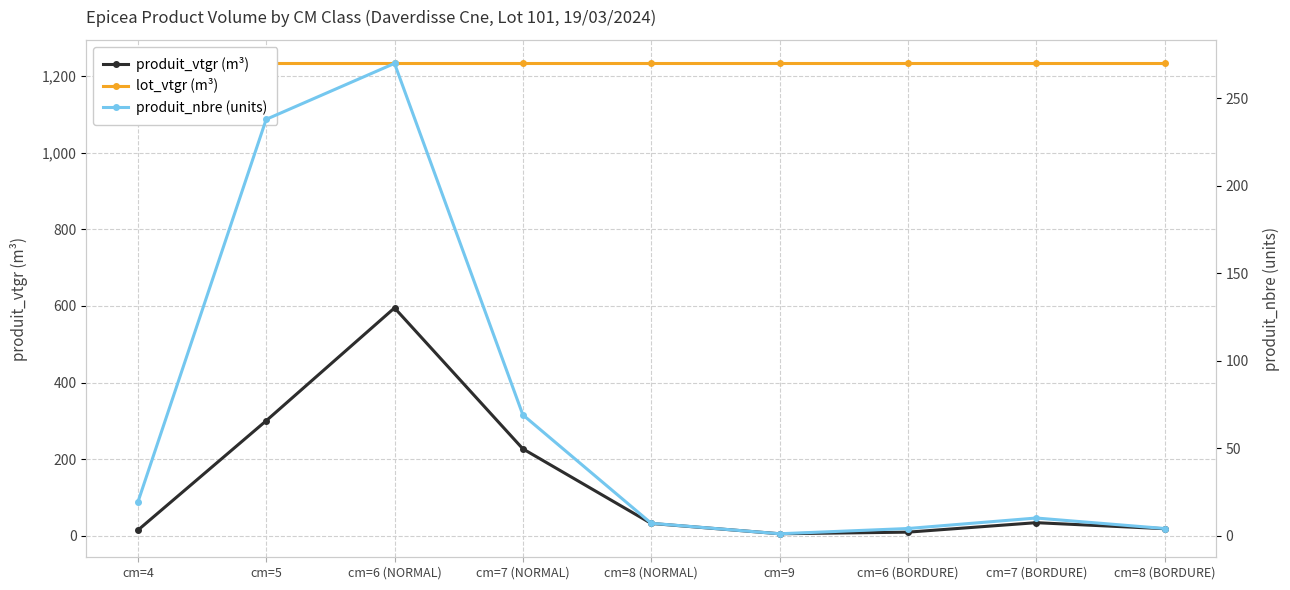

What is the greatest value displayed?

1233.6